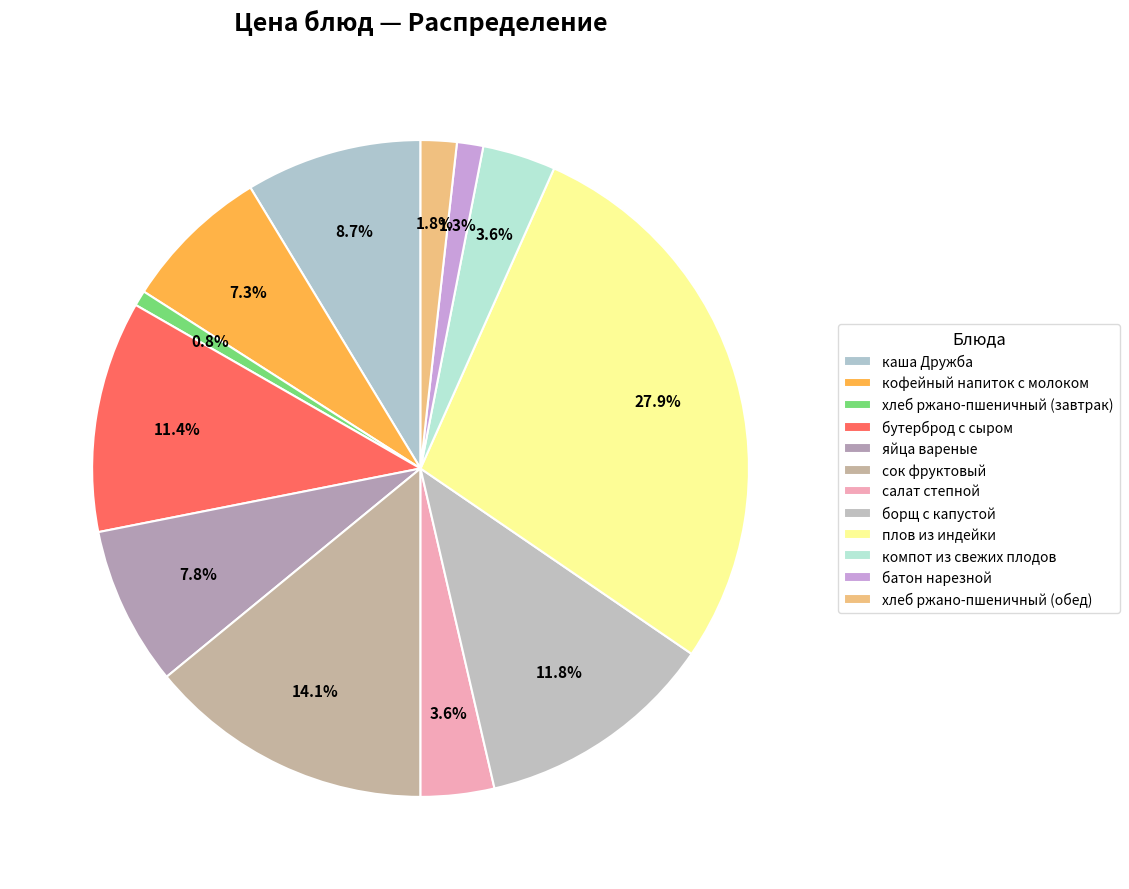

The хлеб ржано-пшеничный (обед) slice represents 11% of the pie. True or false?

False